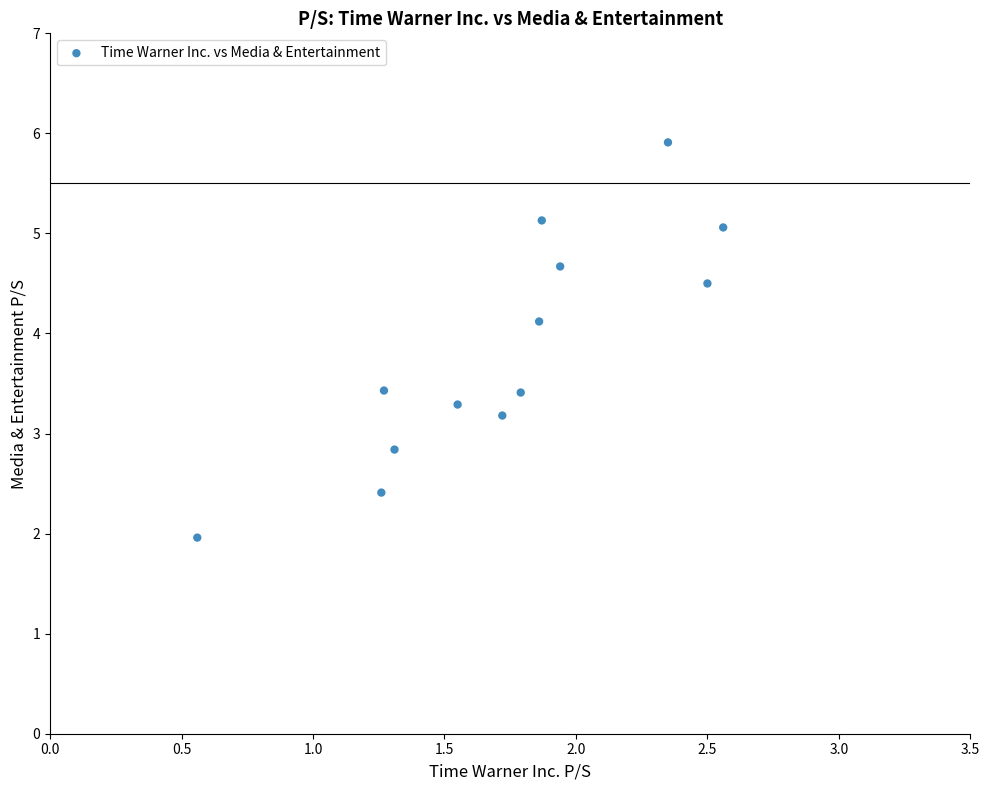

What is the range of X values (max minus min)?

2.0